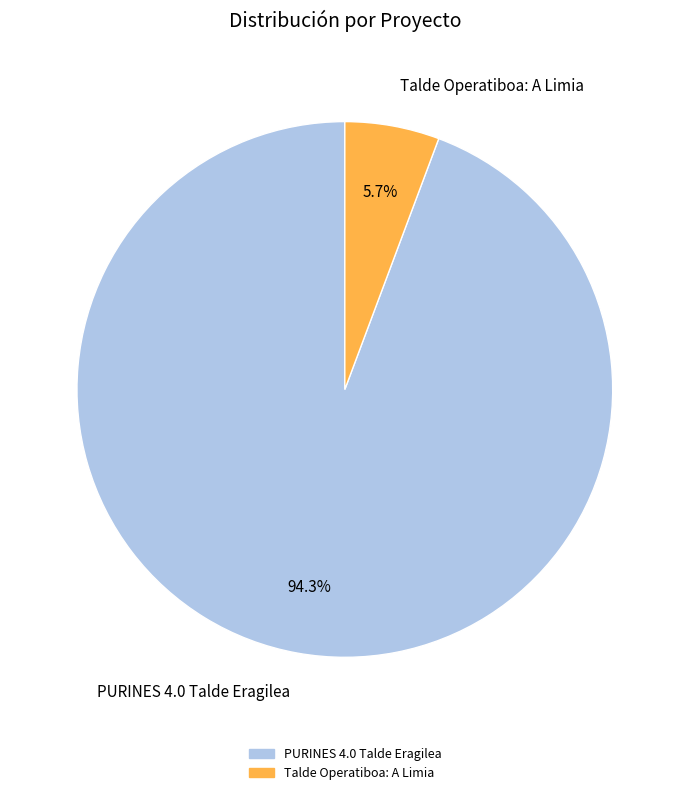

Which slice is the smallest?

Talde Operatiboa: A Limia